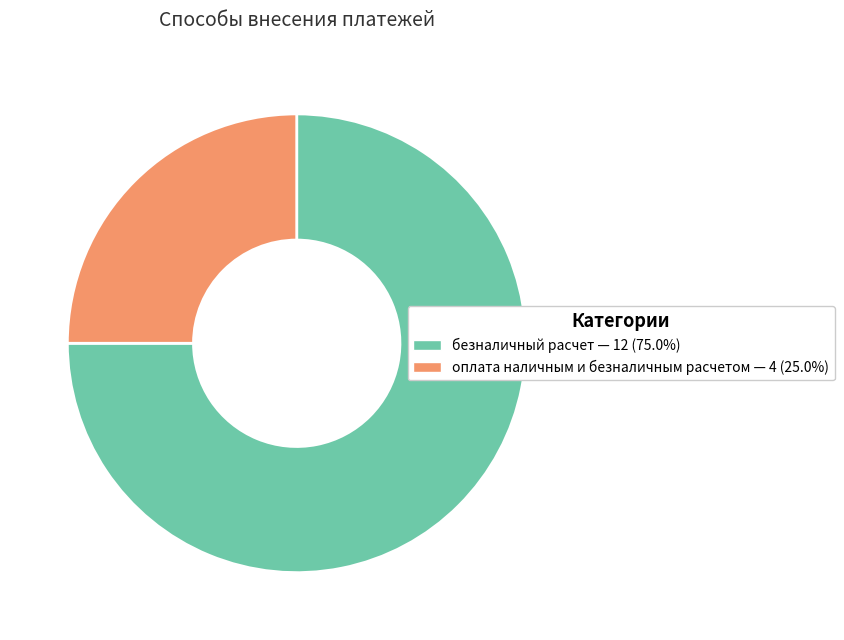

Which category accounts for the majority?

безналичный расчет